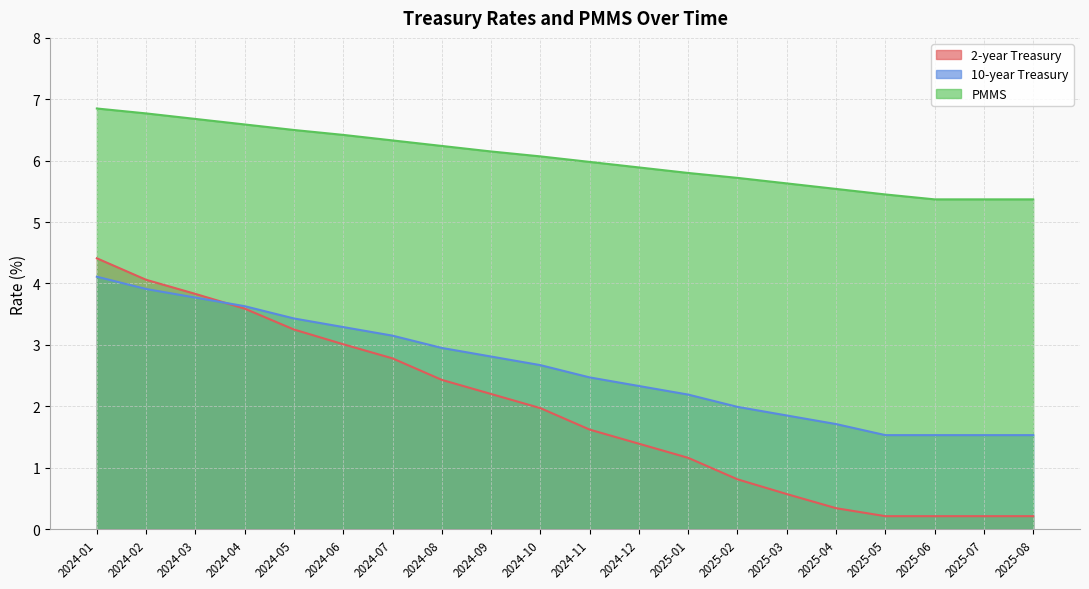

List the labels in order of PMMS value, largest first.

2024-01, 2024-02, 2024-03, 2024-04, 2024-05, 2024-06, 2024-07, 2024-08, 2024-09, 2024-10, 2024-11, 2024-12, 2025-01, 2025-02, 2025-03, 2025-04, 2025-05, 2025-06, 2025-07, 2025-08